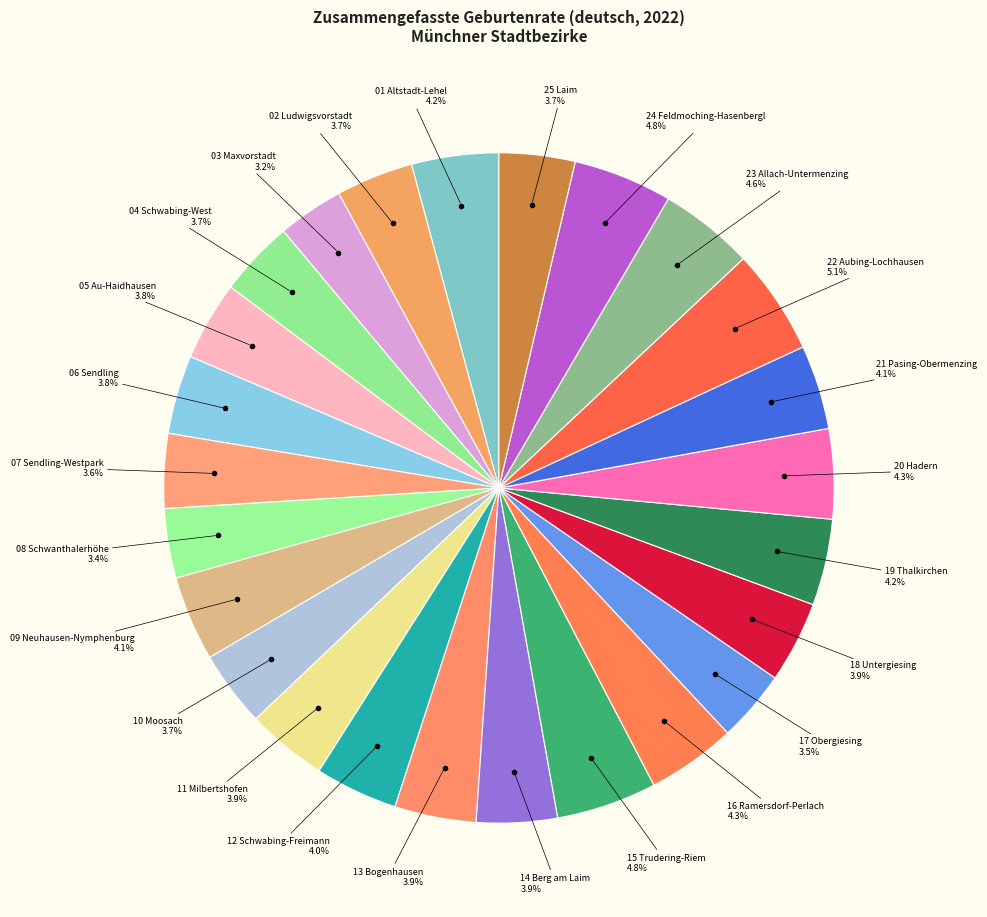

To the nearest percent, what is the difference between the largest and smallest slice percentages?

2%